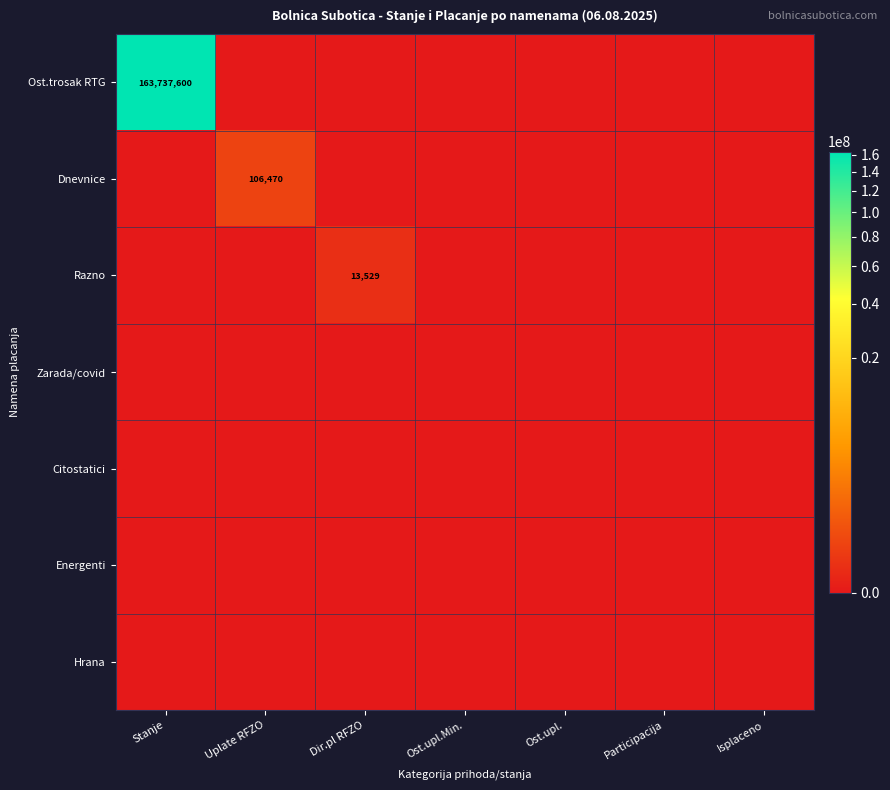

At which category is the sum across all series the highest?

Stanje